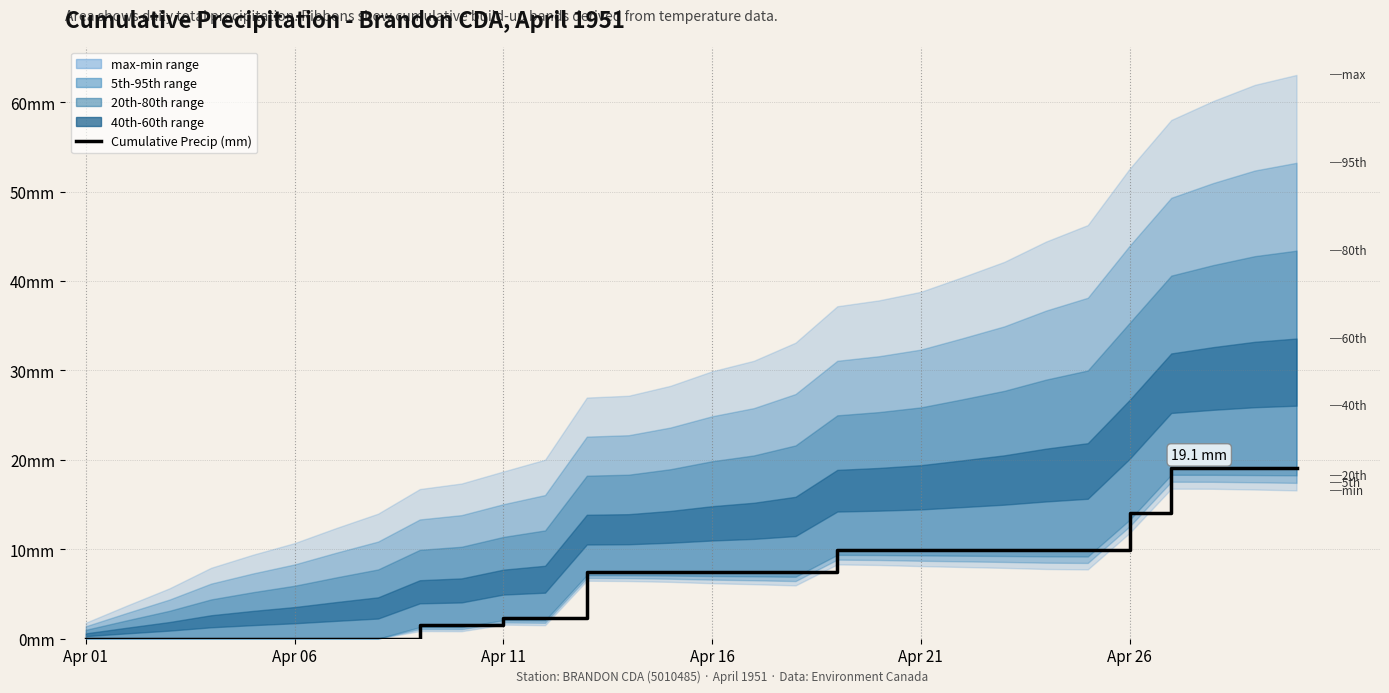

What is the ratio of the value at 15 to the value at 27?

0.4